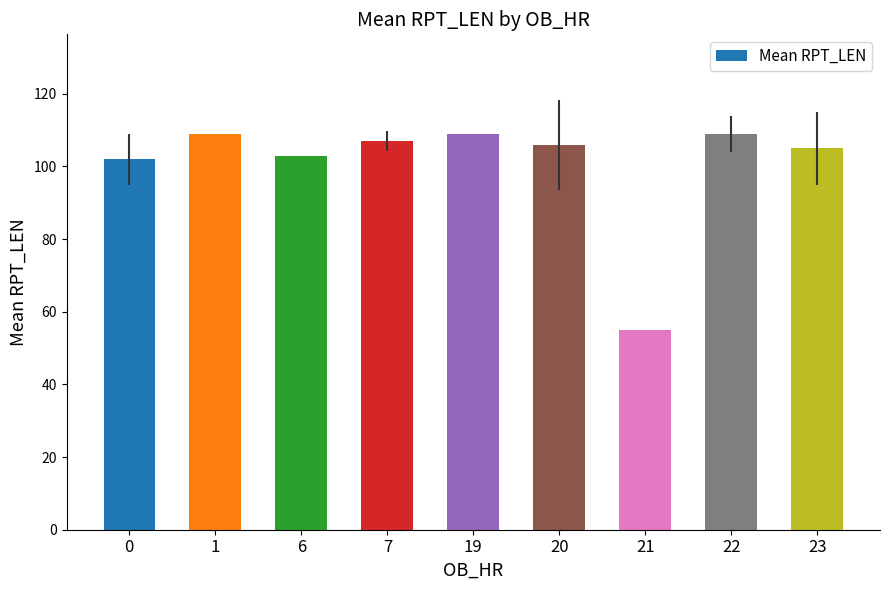

What is the smallest value displayed?

55